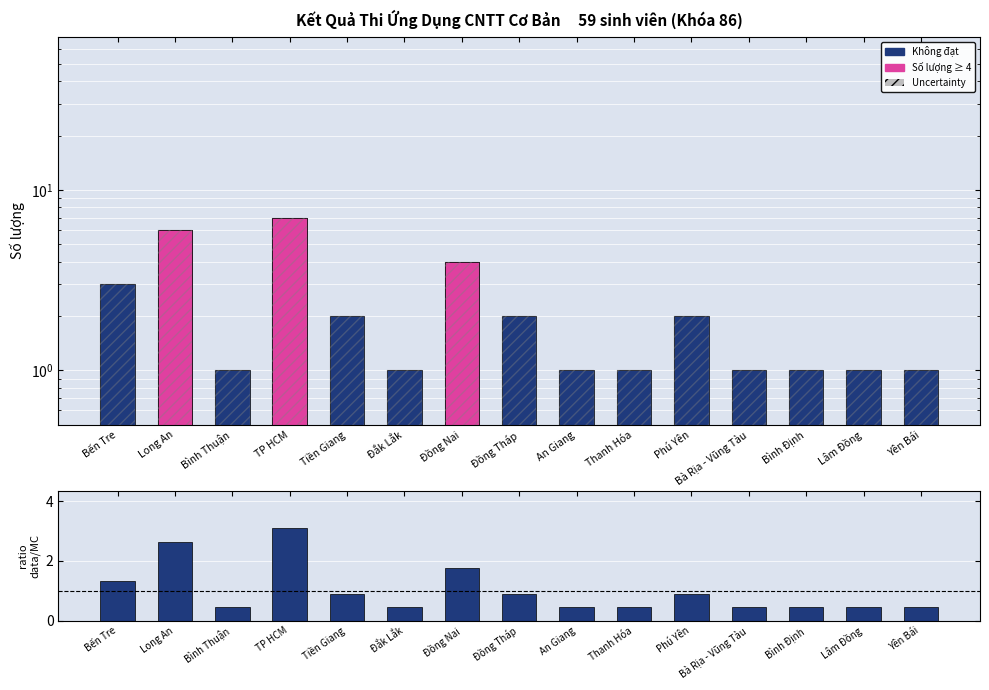

Does the chart contain stacked bars?

No